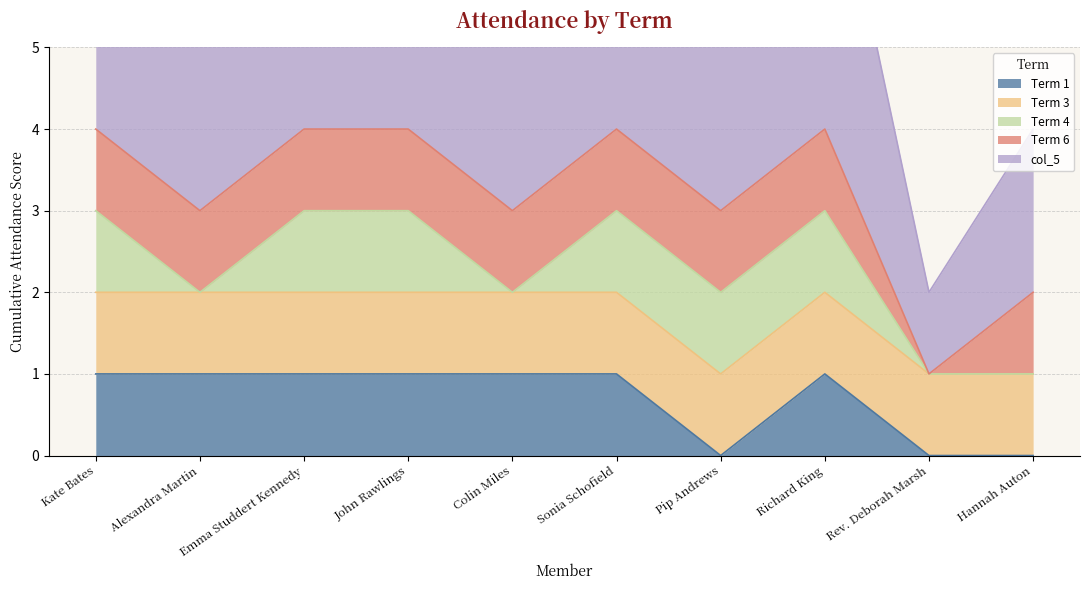

What is the value of the col_5 point at the 1st from the left?

4